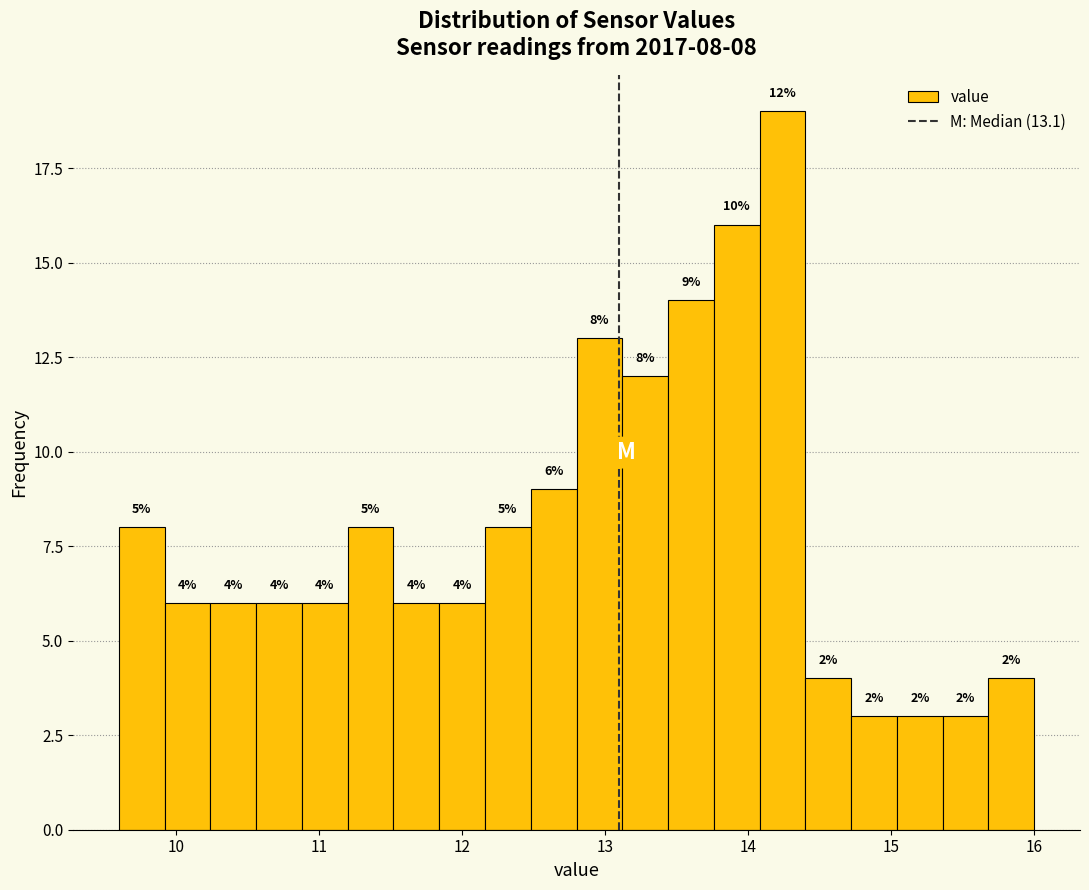

Read against the x-axis, roughly where is the centre of the tallest bar?

14.2